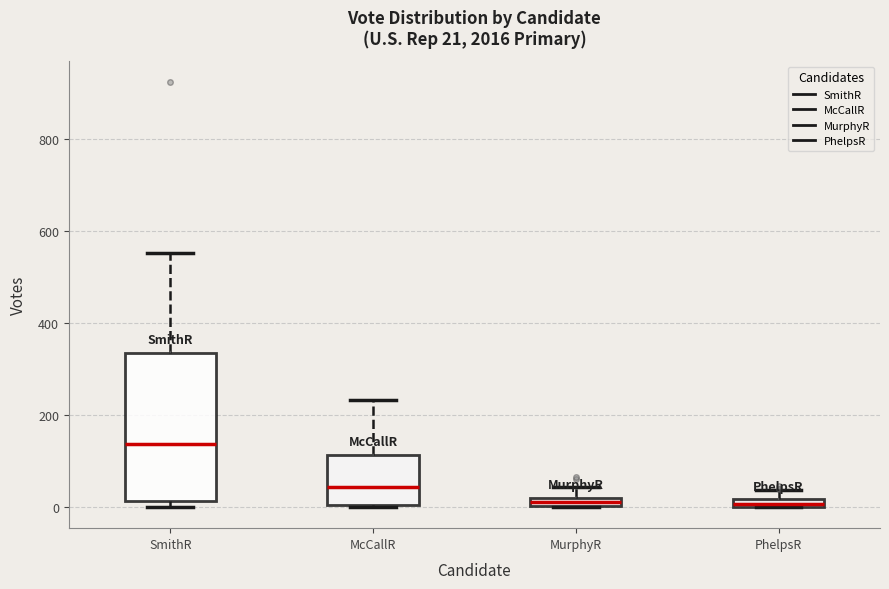

Which box has the highest median line?

SmithR